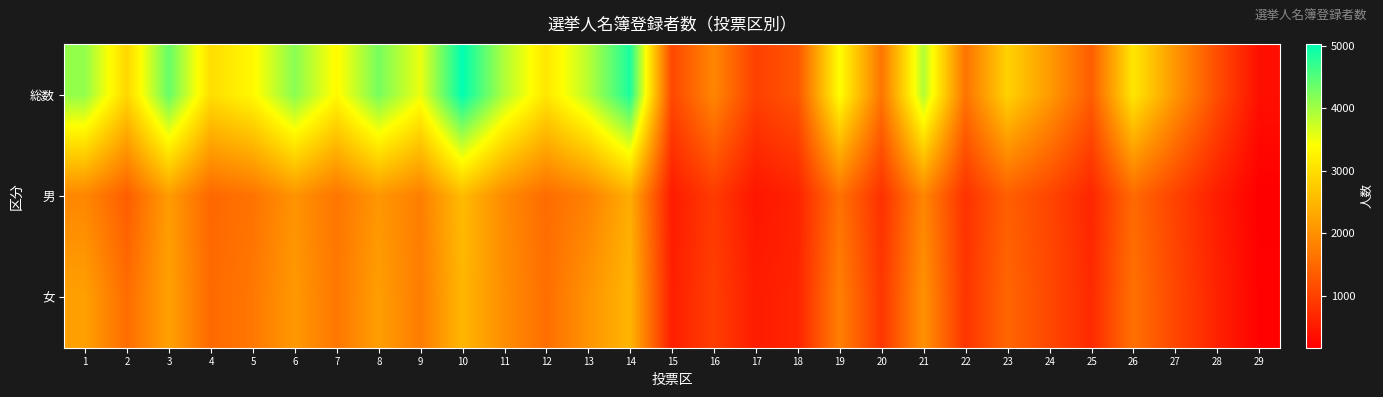

Which has a higher value, 10 or 9?

10